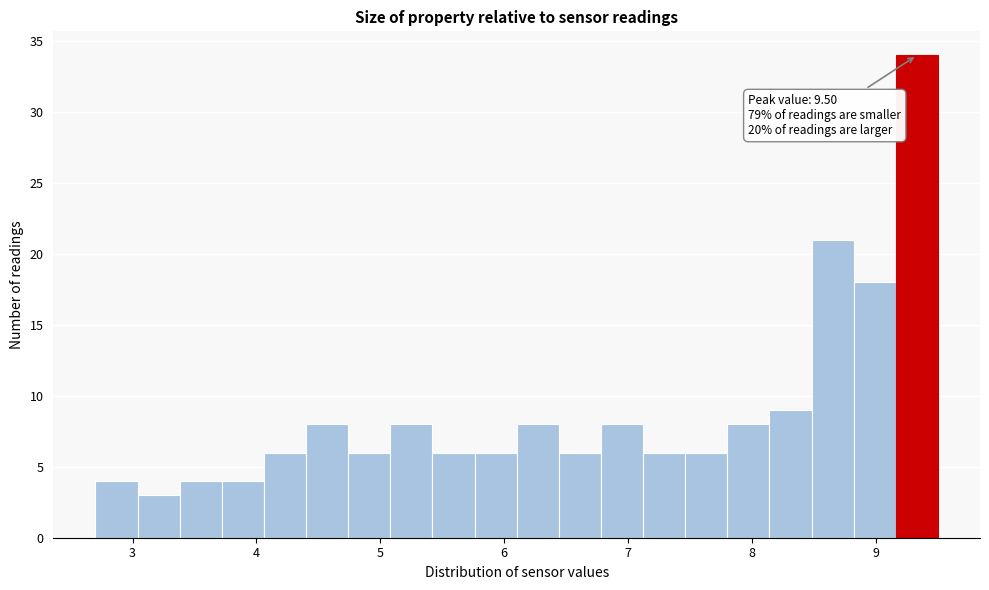

Read against the x-axis, roughly where is the centre of the tallest bar?

9.3